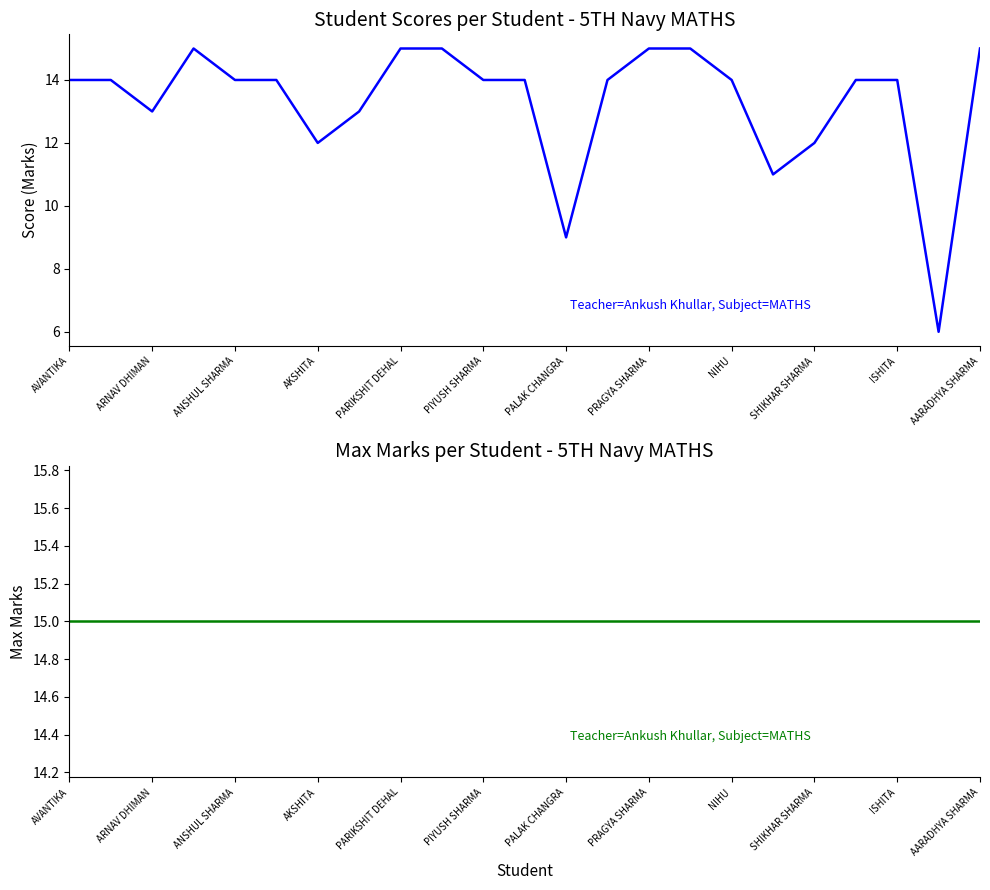

What is the average value of the Score series?

13